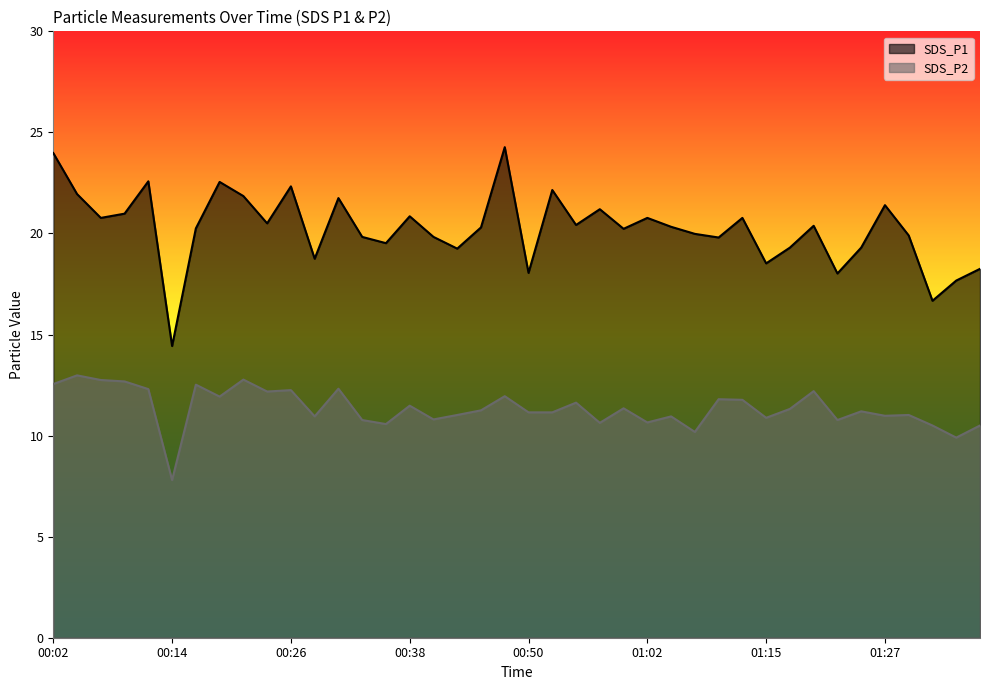

Does the chart have visible grid lines?

No